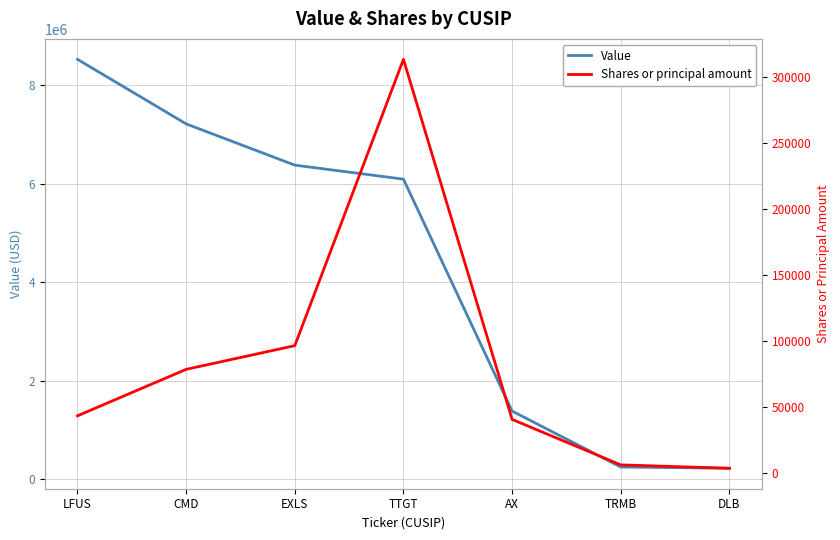

Which series has the largest total across all categories?

Value